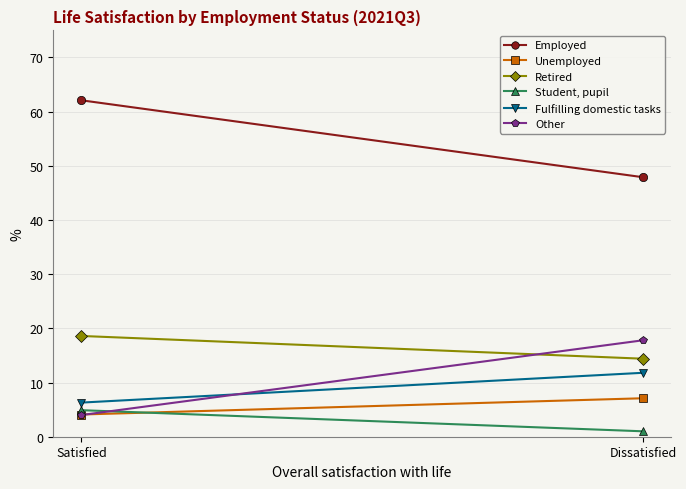

Which category has the lowest value across all series?

Dissatisfied